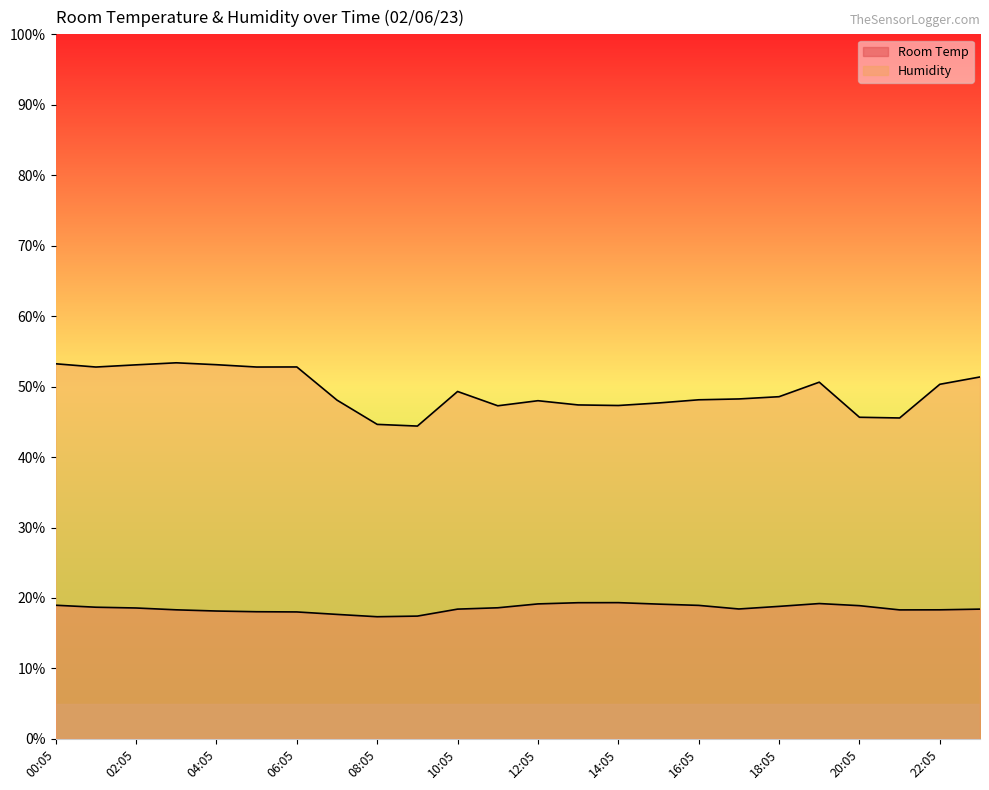

What is the maximum value for Humidity?

53.4